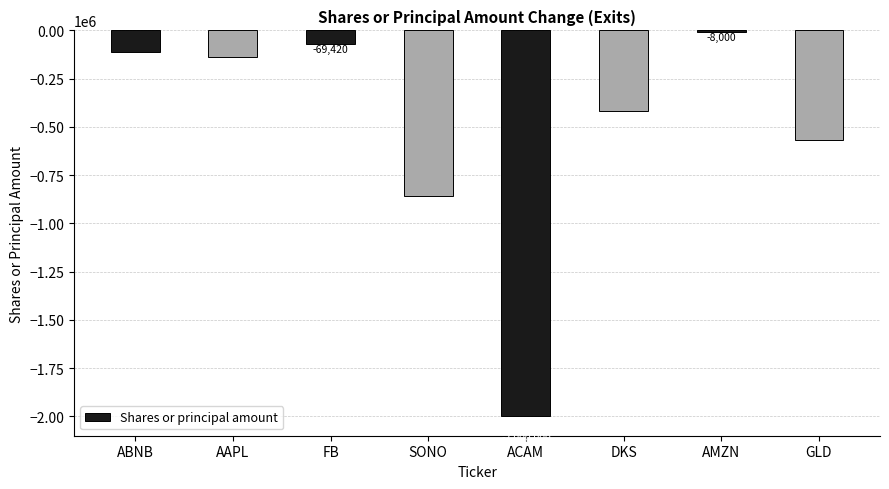

The chart shows a value of -137900 at AAPL. True or false?

True